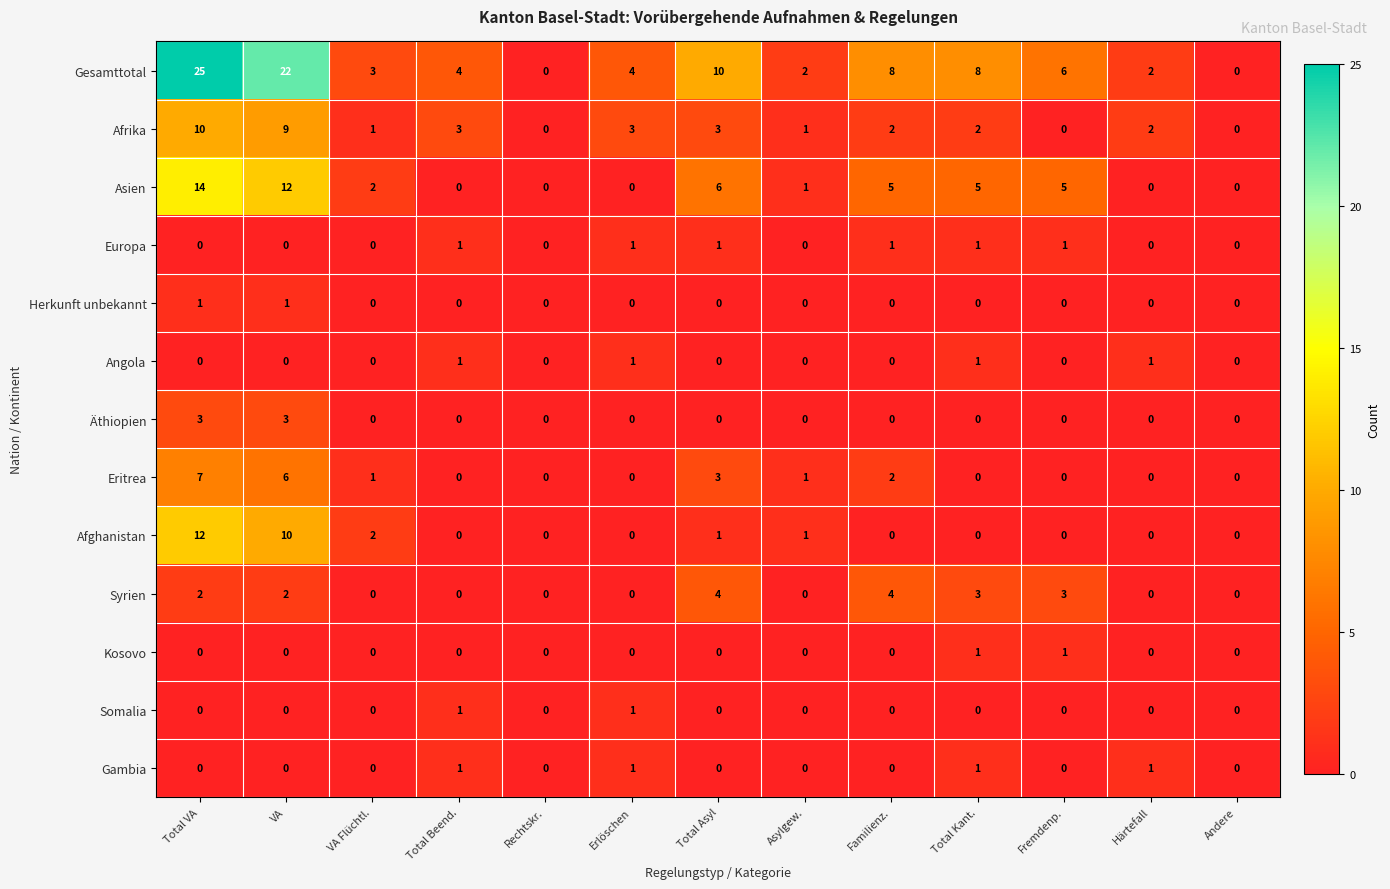

Count the Herkunft unbekannt values in the range 0 to 1.

13